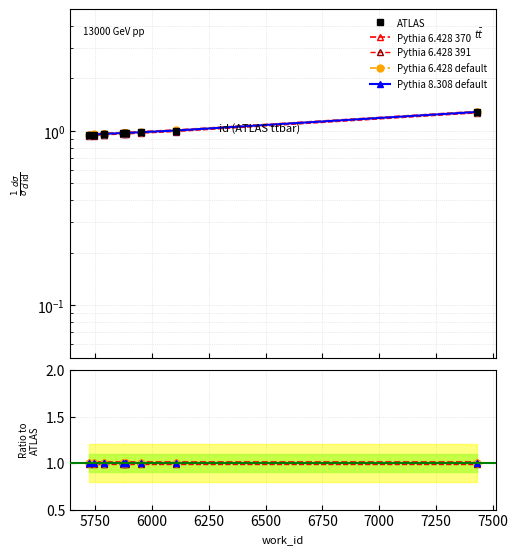

At which category is the sum across all series the highest?

7431